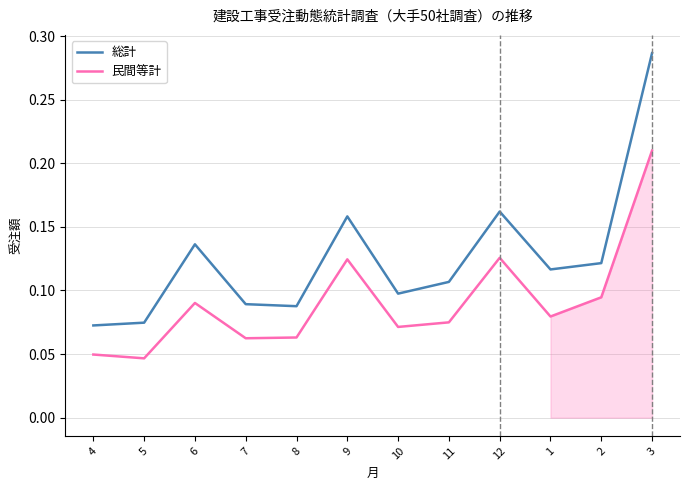

At how many categories does at least one series exceed 0?

12